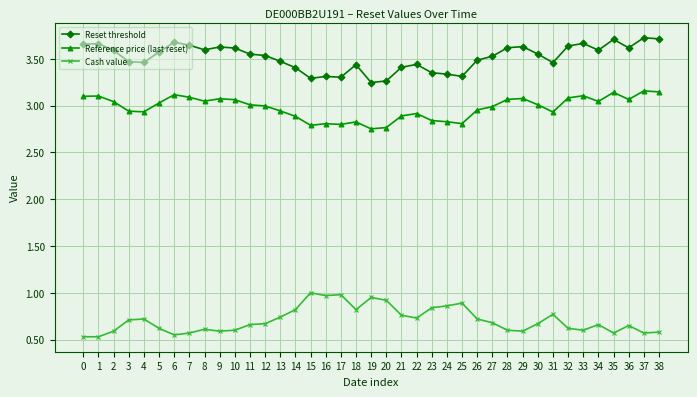

What is the difference between the second highest and second lowest values in the Reference price (last reset) series?

0.4